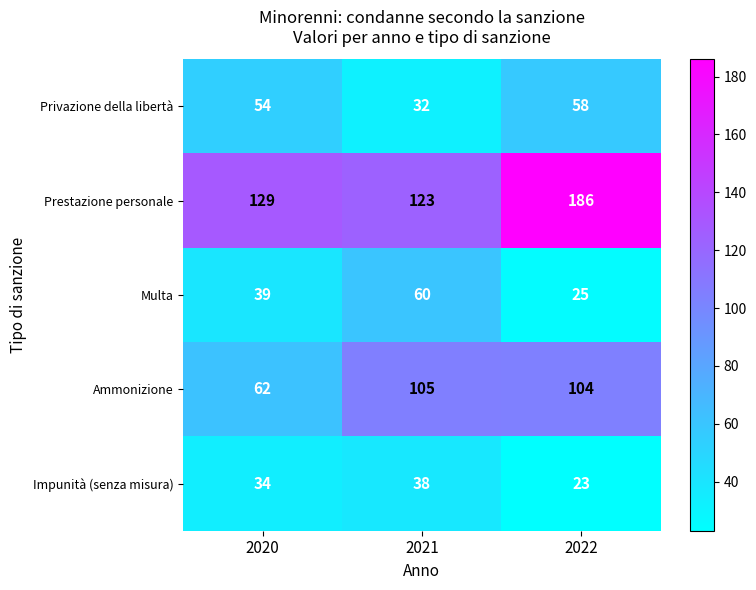

At which label does Ammonizione first exceed 104?

2021